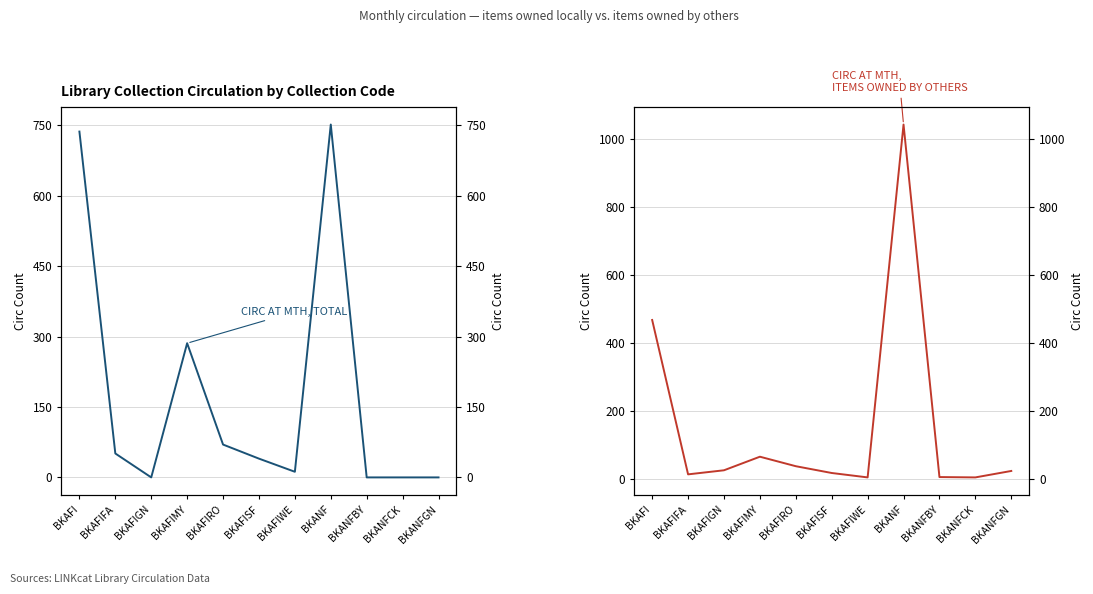

At which category is the sum across all series the highest?

BKANF